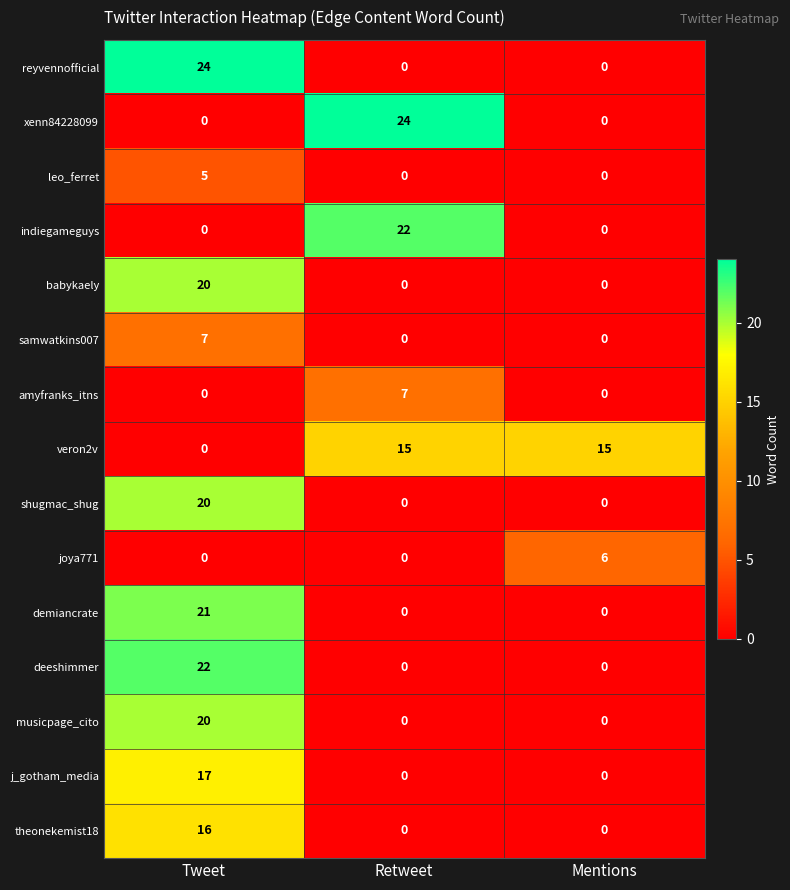

How many categories are shown in the chart?

3